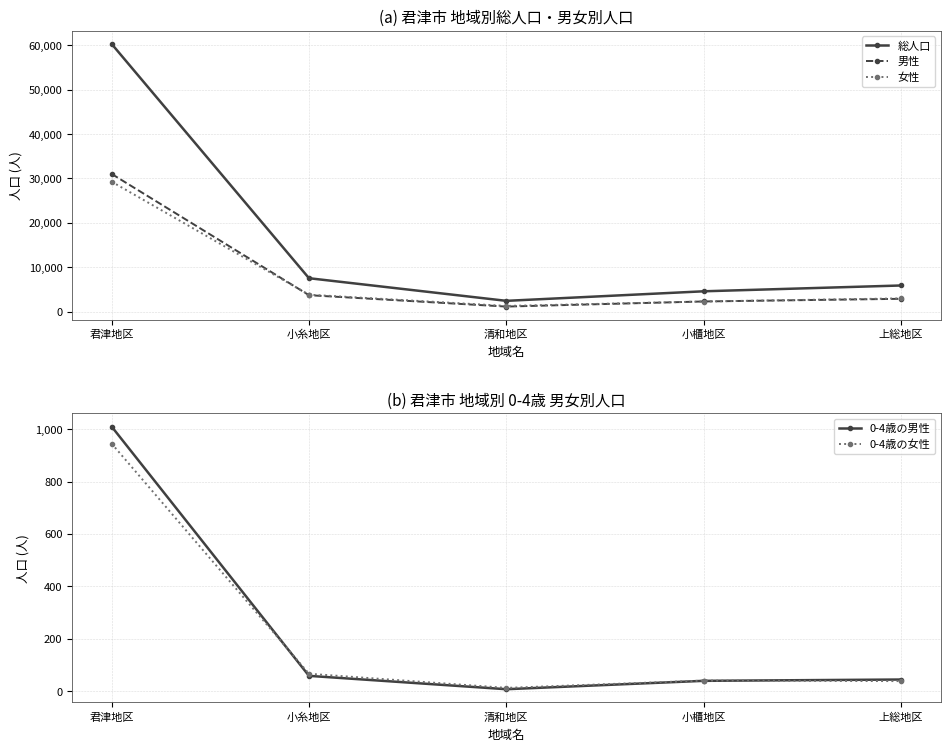

At which category does 男性 reach its first local valley?

清和地区